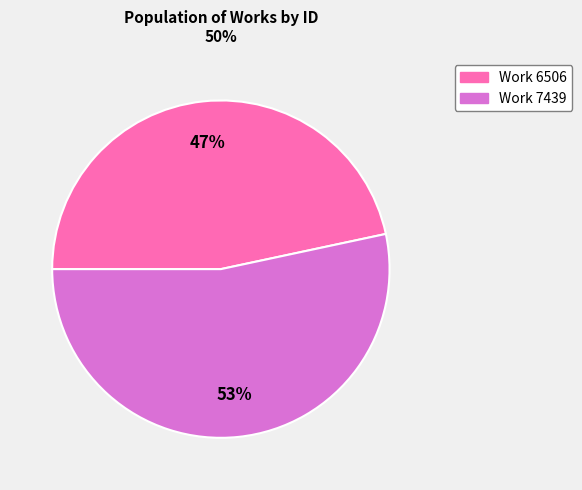

To the nearest percent, what portion does Work 6506 represent?

47%